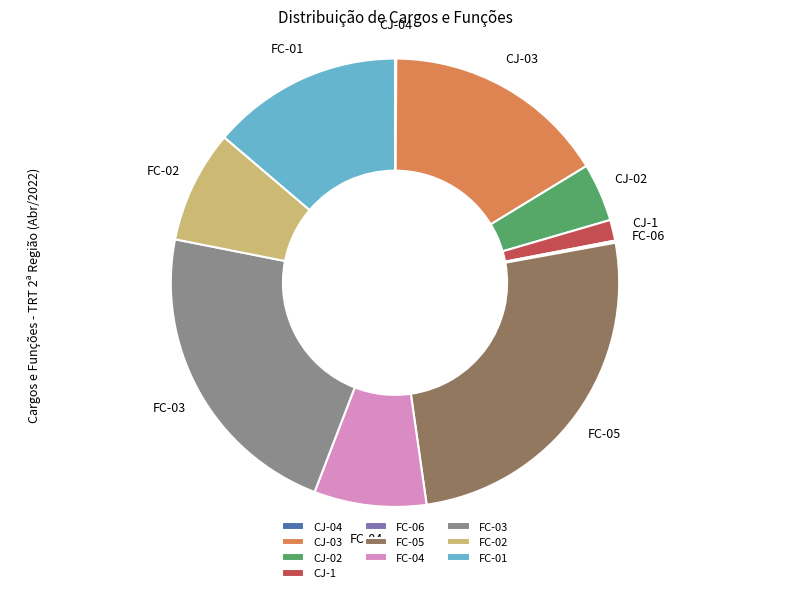

Does any single category account for the majority?

No